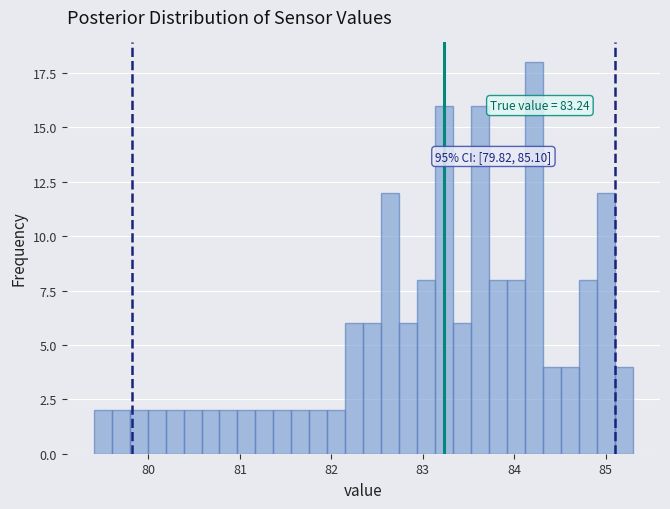

Around what value on the x-axis is the tallest bar? Give the approximate position of its centre, as read against the axis.

84.2